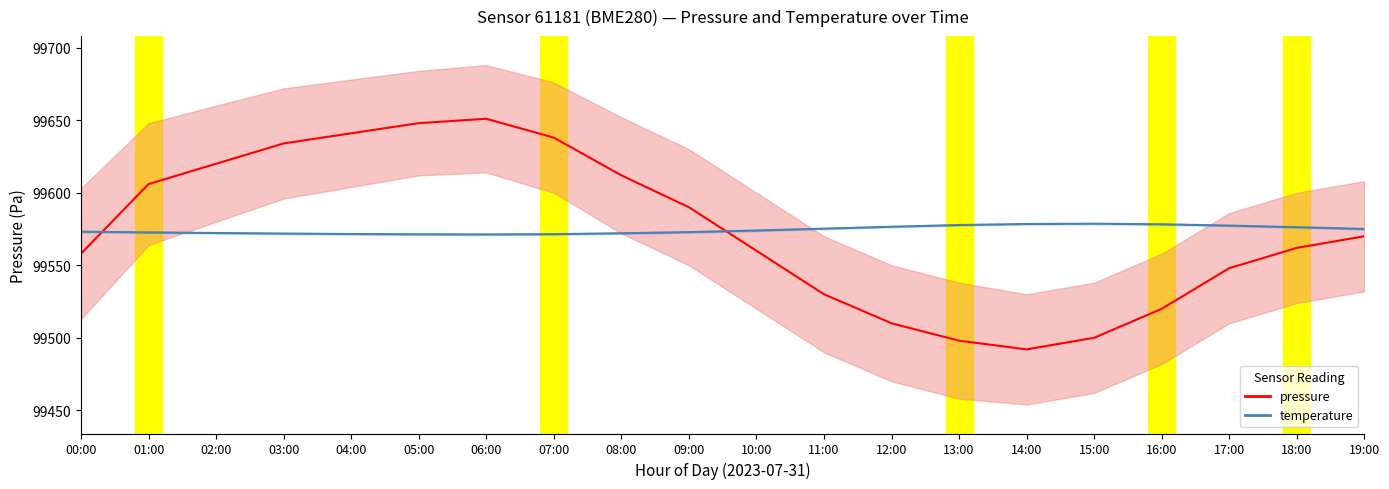

At which category is the sum across all series the highest?

06:00